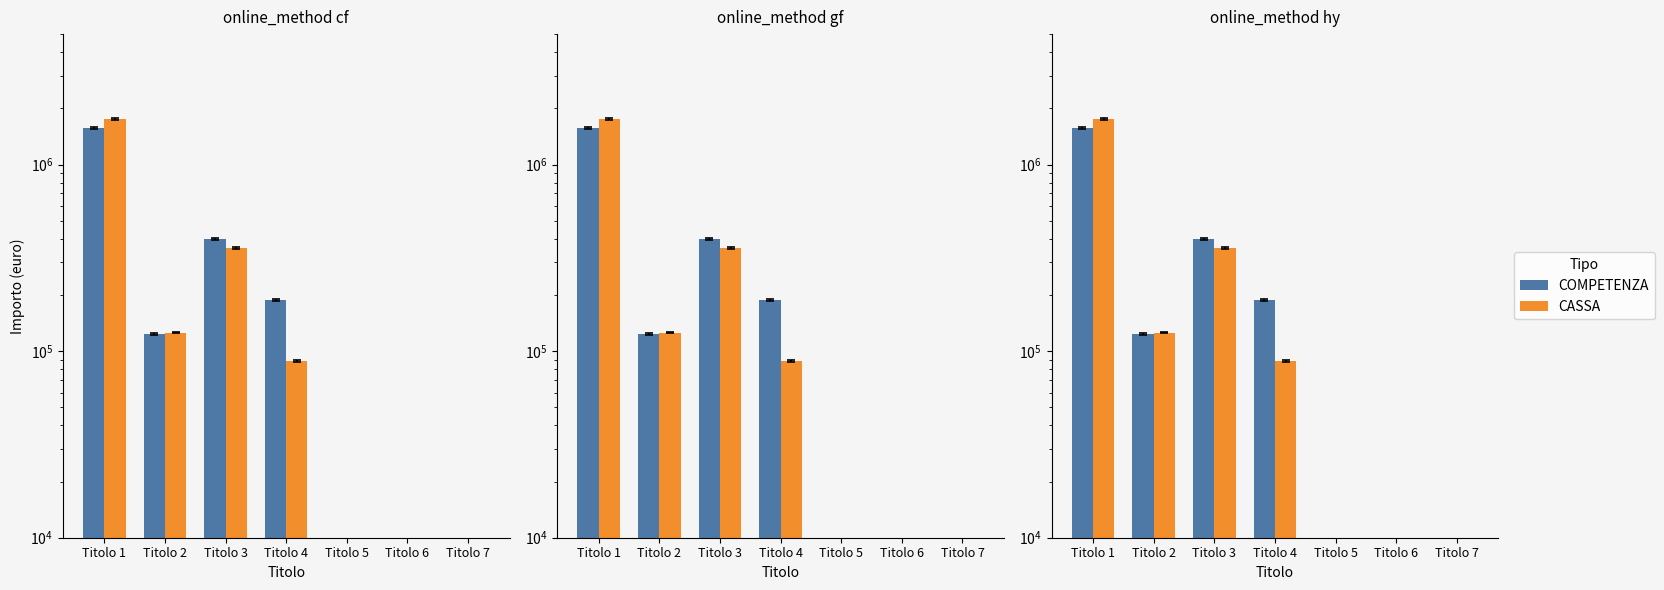

Reading left to right, list all the values displayed in this chart.

COMPETENZA: Titolo 1=1571539.7	Titolo 2=123909.7	Titolo 3=398769.5	Titolo 4=188433.6	Titolo 5=0.0	Titolo 6=0.0	Titolo 7=0.0
CASSA: Titolo 1=1750414.1	Titolo 2=125820.8	Titolo 3=357198.6	Titolo 4=88433.6	Titolo 5=0.0	Titolo 6=0.0	Titolo 7=0.0